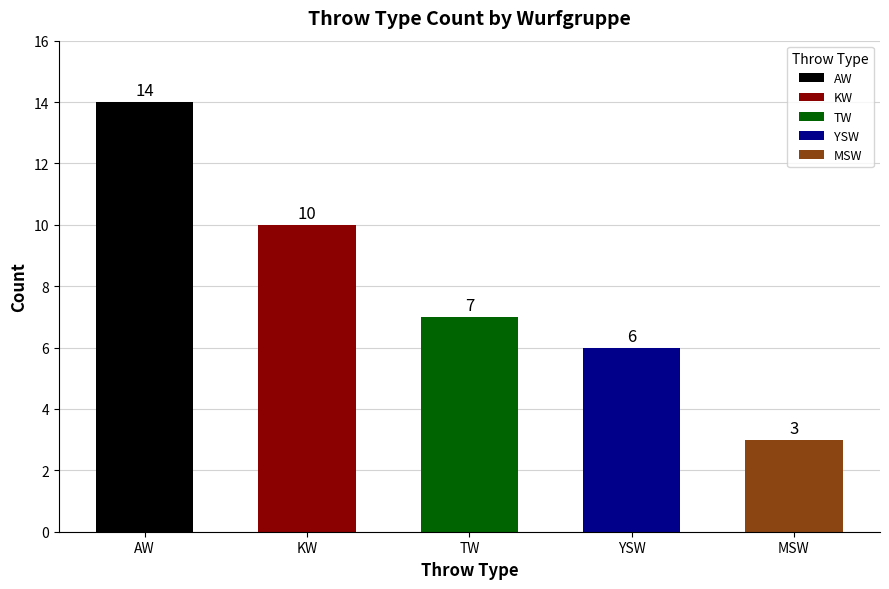

What is the label of the 1st bar from the left?

AW